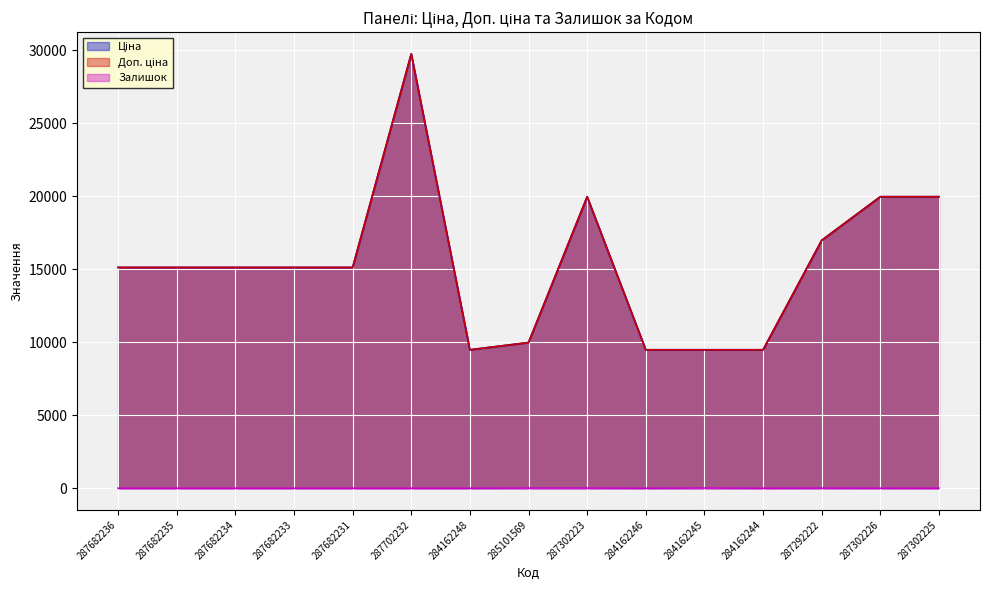

Where is the first local minimum for Ціна?

284162248